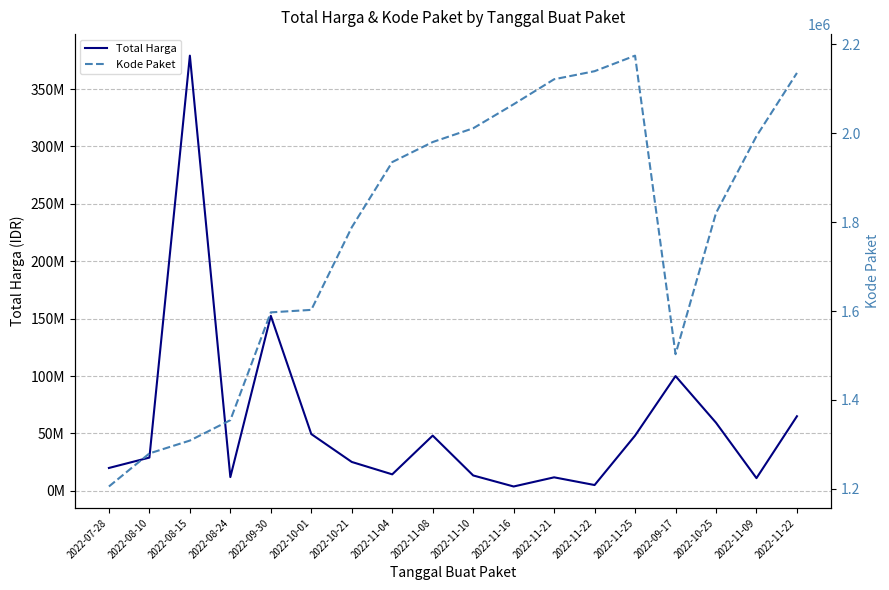

Count the number of data series in this chart.

2